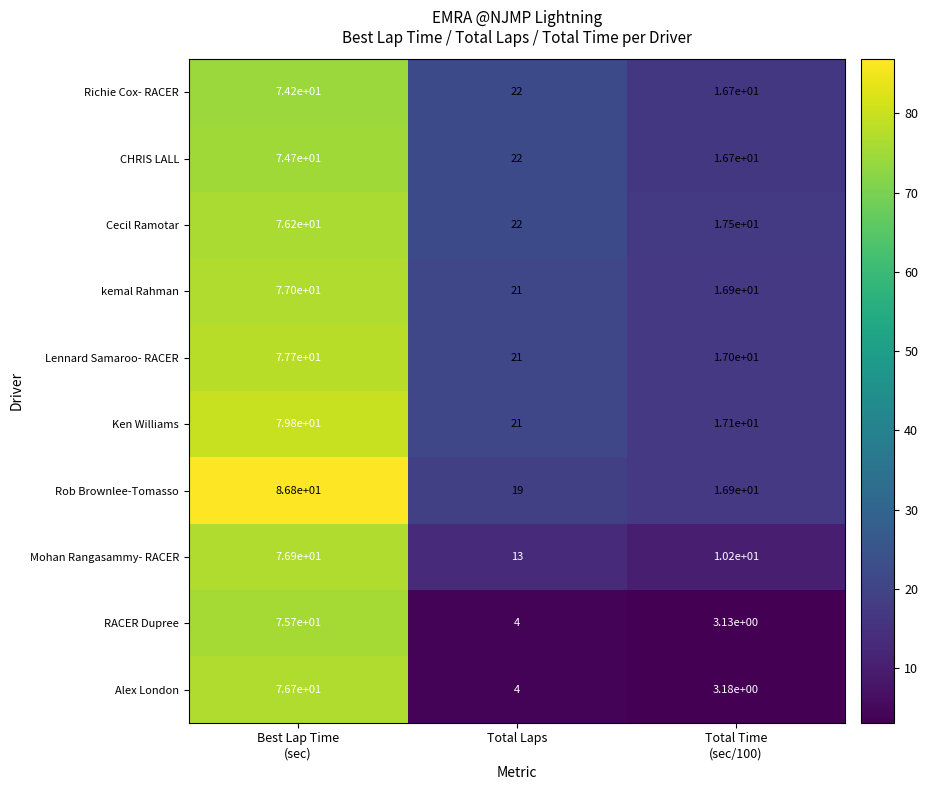

Which series has the largest range (max minus min)?

Alex London